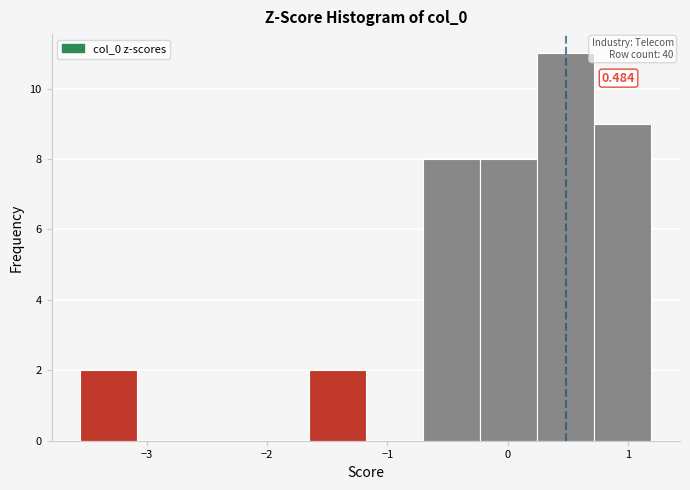

Which range on the x-axis has the tallest bar?

0.2 to 0.7